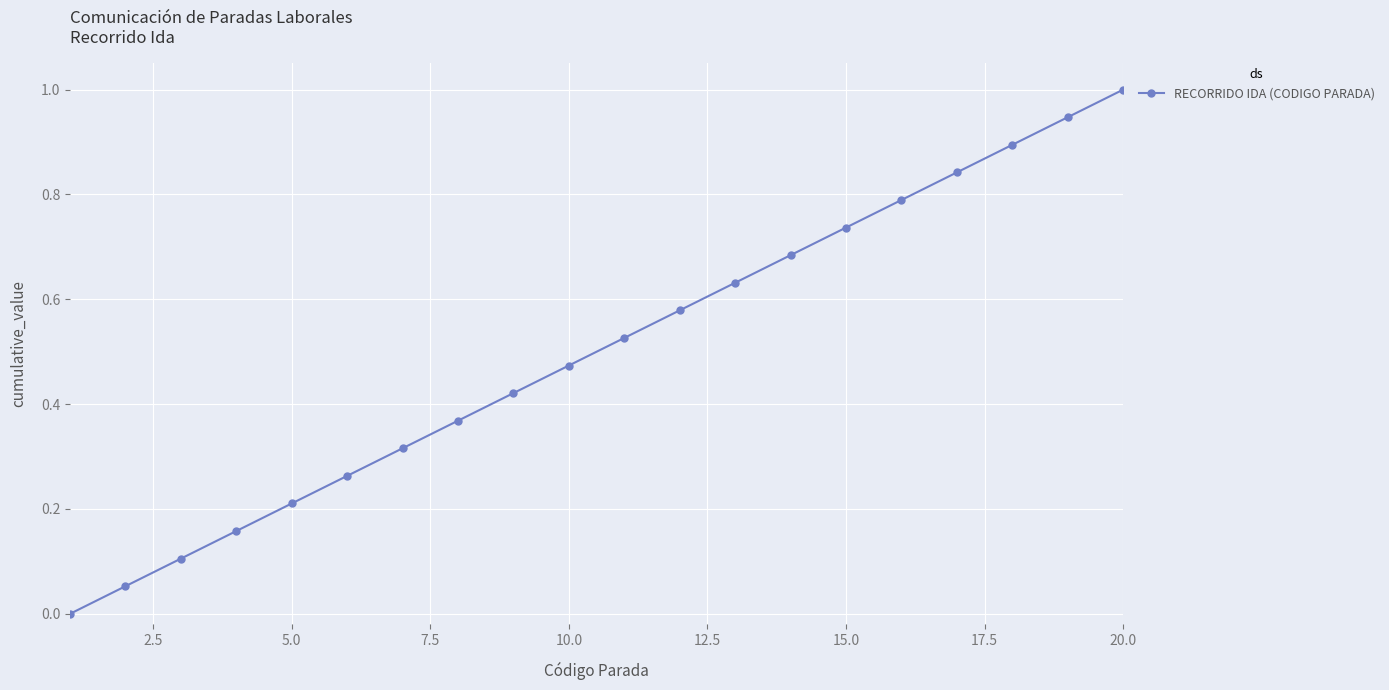

What is the difference between the maximum and minimum values?

1.0